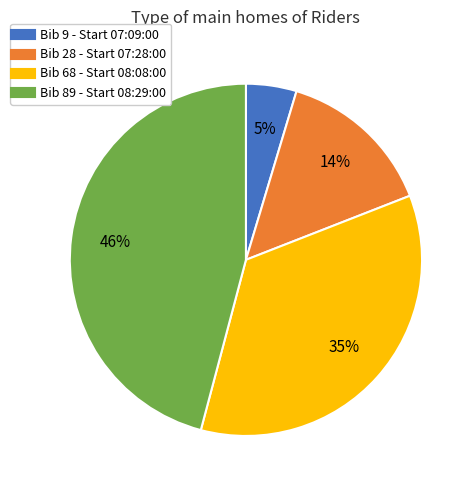

Is there any slice that represents more than half of the pie?

No